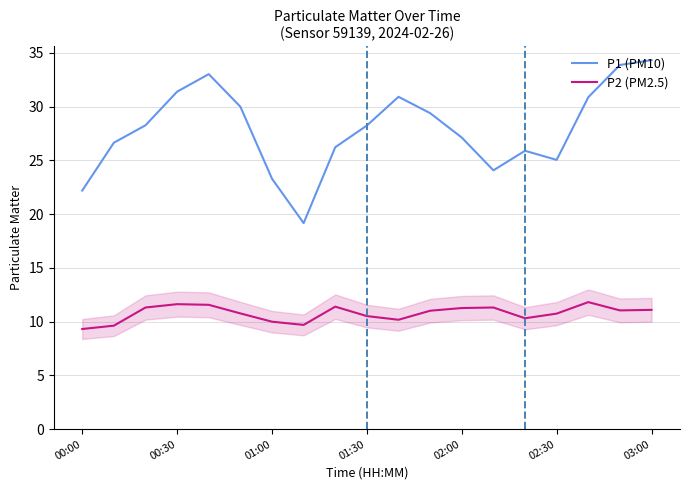

What is the difference between the maximum and minimum values in the P1 (PM10) series?

15.2